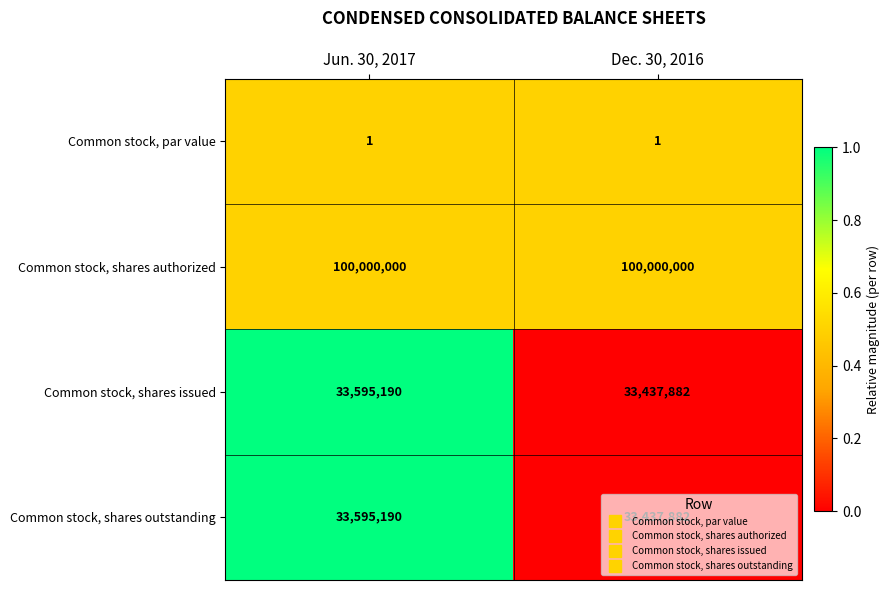

What is the spread (max minus min) of values at Jun. 30, 2017?

99999999